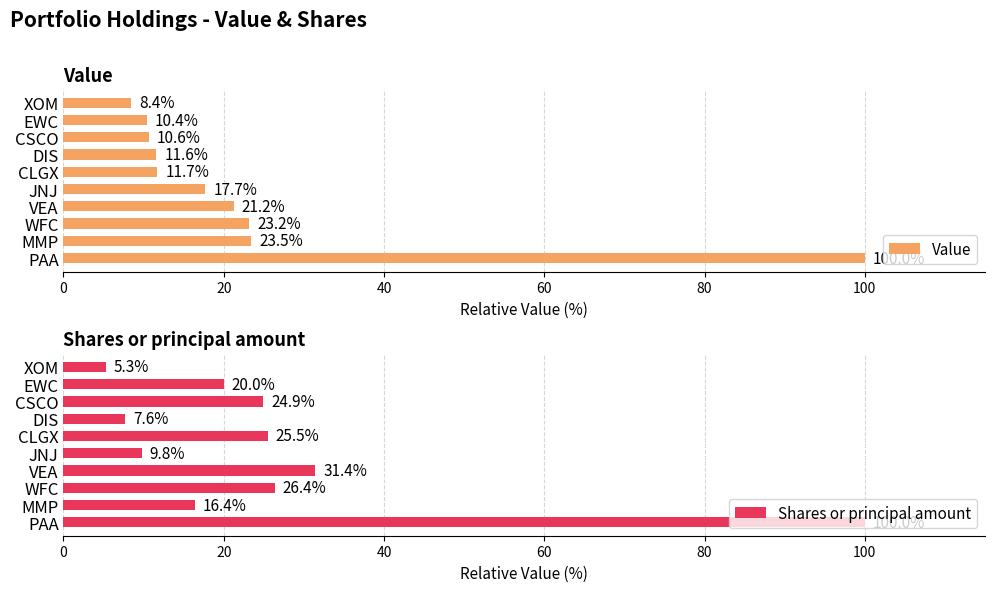

What is the sum of all Value values?

238.3